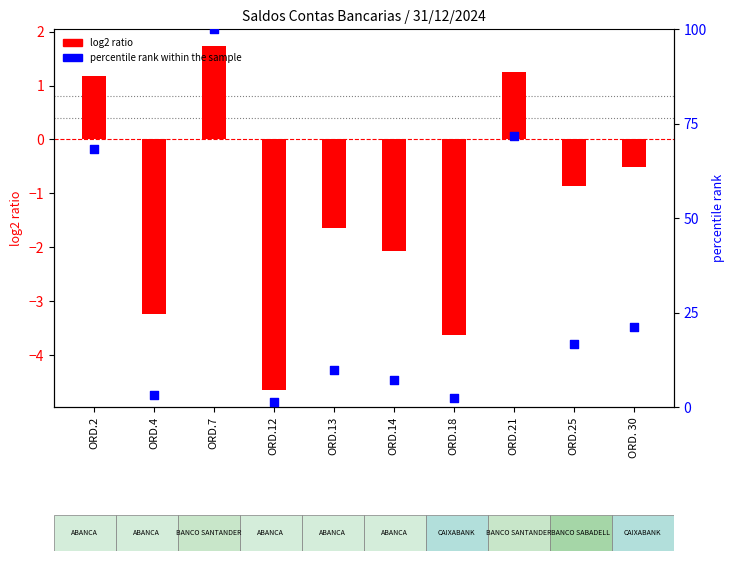

At how many categories does at least one series exceed 73?

1